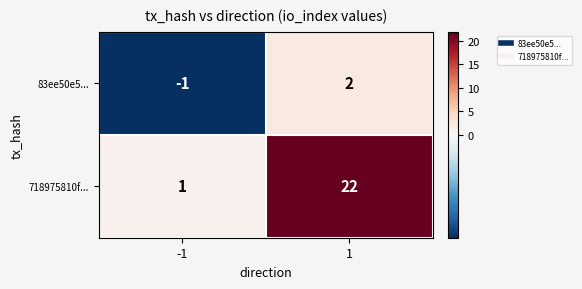

Reading left to right, what are all the values shown in this chart?

83ee50e5...: -1	2
718975810f...: 1	22